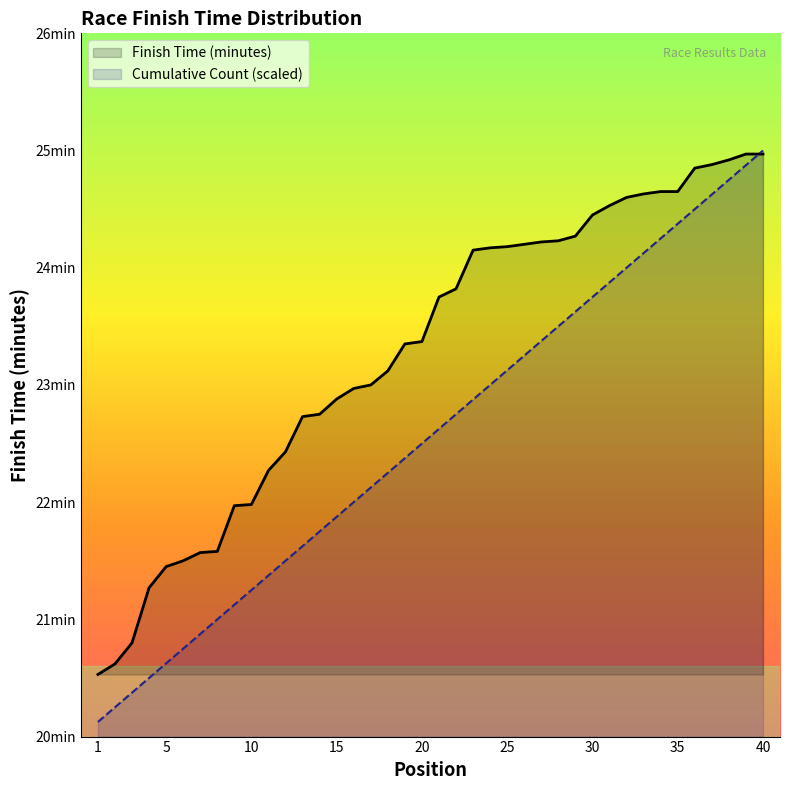

Count the number of categories in the chart.

40